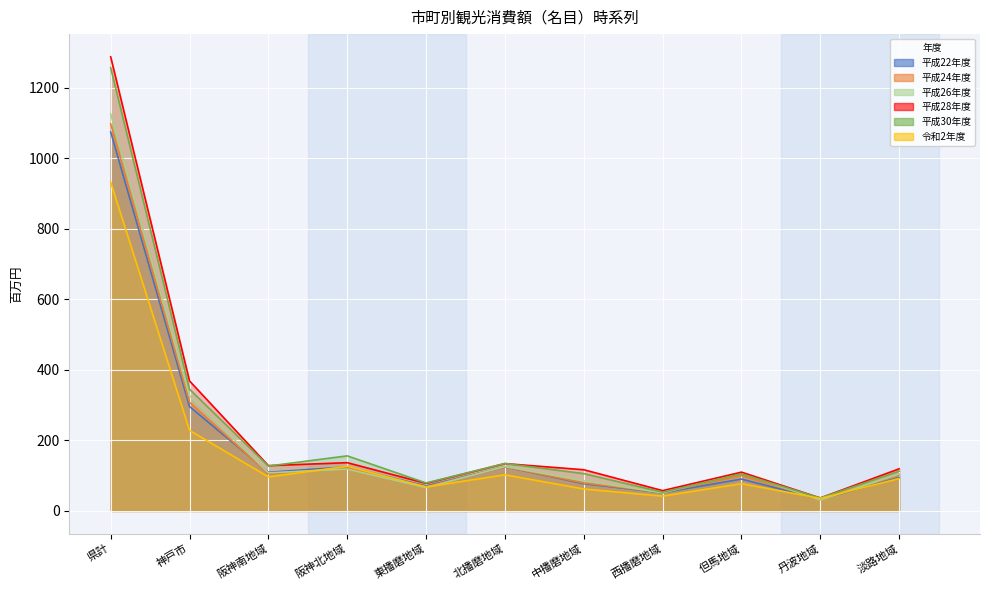

At 東播磨地域, list the series in order from smallest to largest.

平成26年度, 令和2年度, 平成24年度, 平成22年度, 平成28年度, 平成30年度